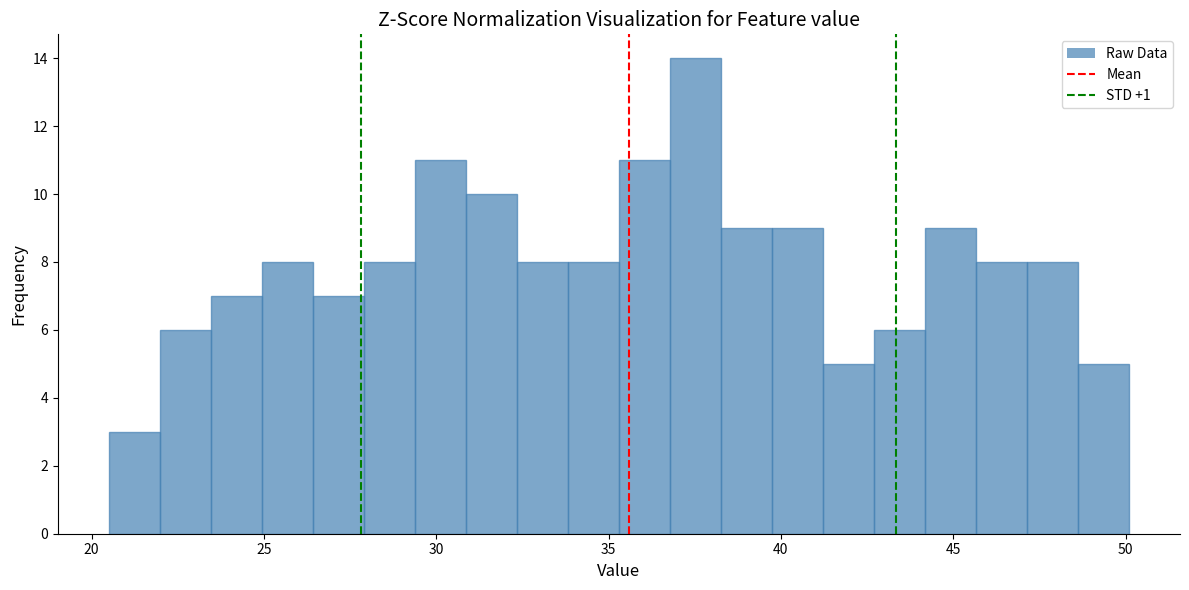

Read against the x-axis, roughly where is the centre of the tallest bar?

37.5